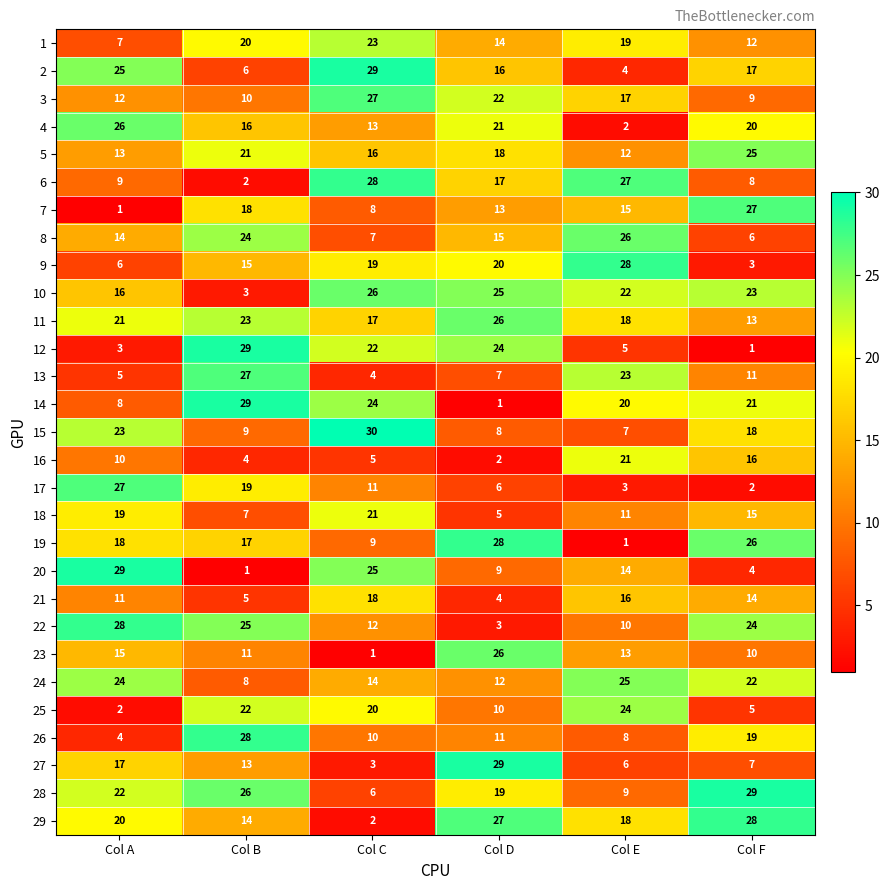

Is the value of 18 at Col B greater than the value of 14 at Col F?

No